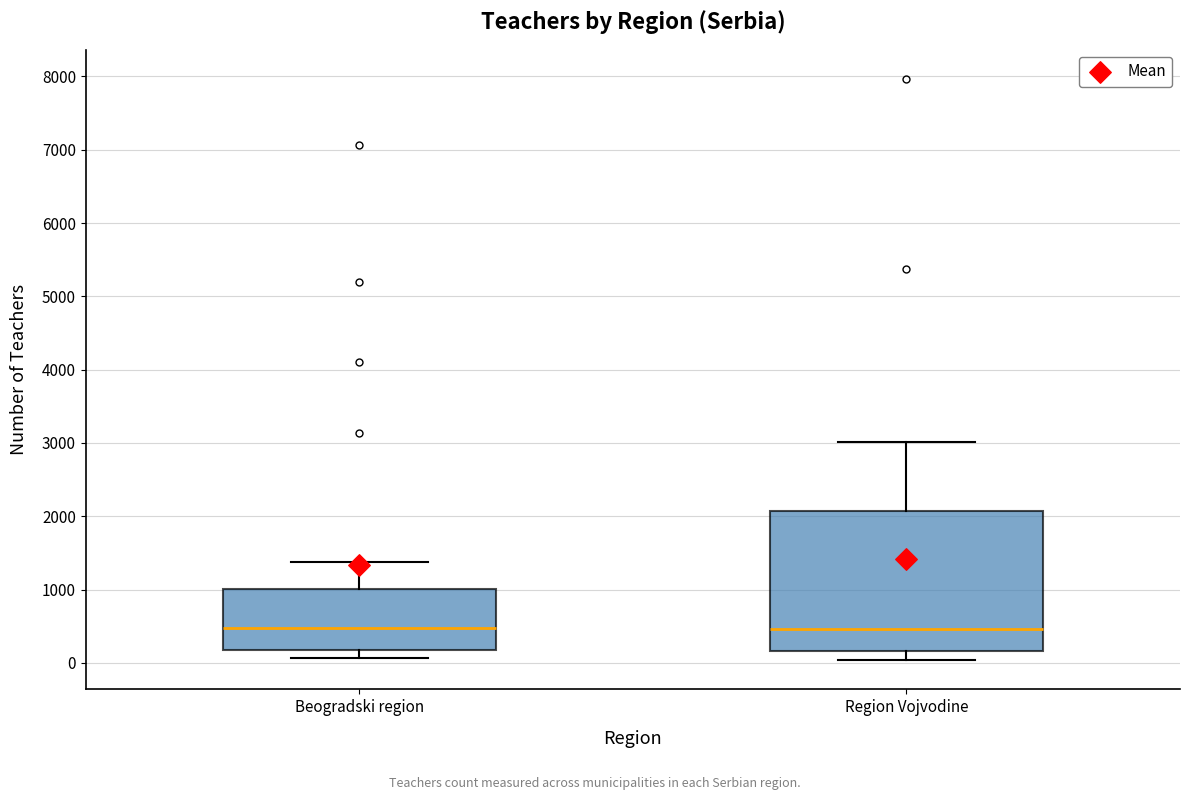

Reading left to right, transcribe this box plot: for each box, give where its median line is, the range the box spans, and where its two whiskers end, as read against the y-axis. The values are not printed on the chart, so give them approximately, as read against the axis.

Beogradski region: median 500, box 200 to 1000, whiskers 100 to 1400
Region Vojvodine: median 500, box 200 to 2100, whiskers 0 to 3000